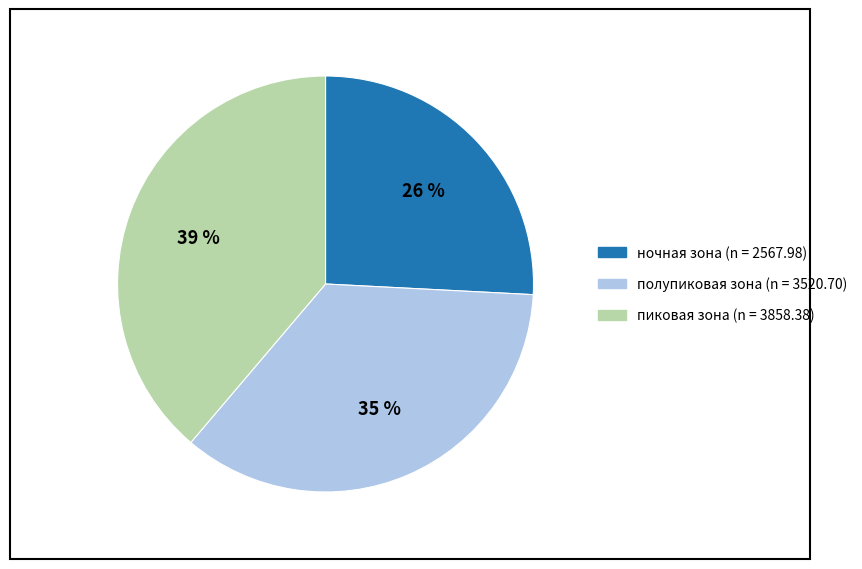

Is there a majority slice in this chart?

No